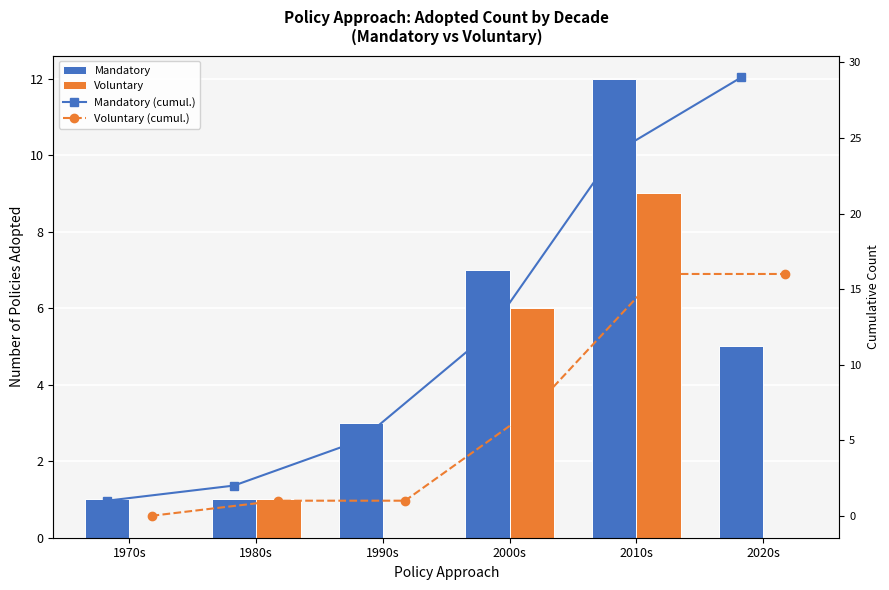

What is the difference between the highest and lowest values at 1980s?

1